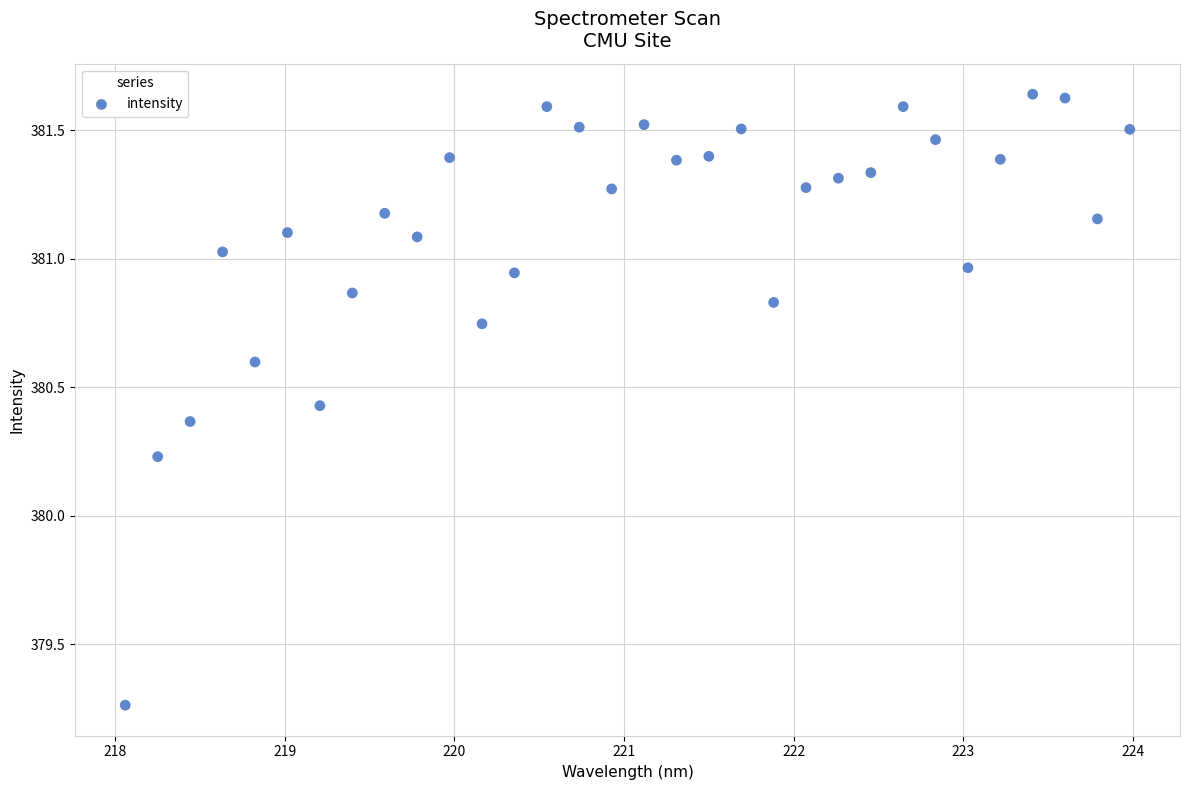

What is the range of X values (max minus min)?

5.9